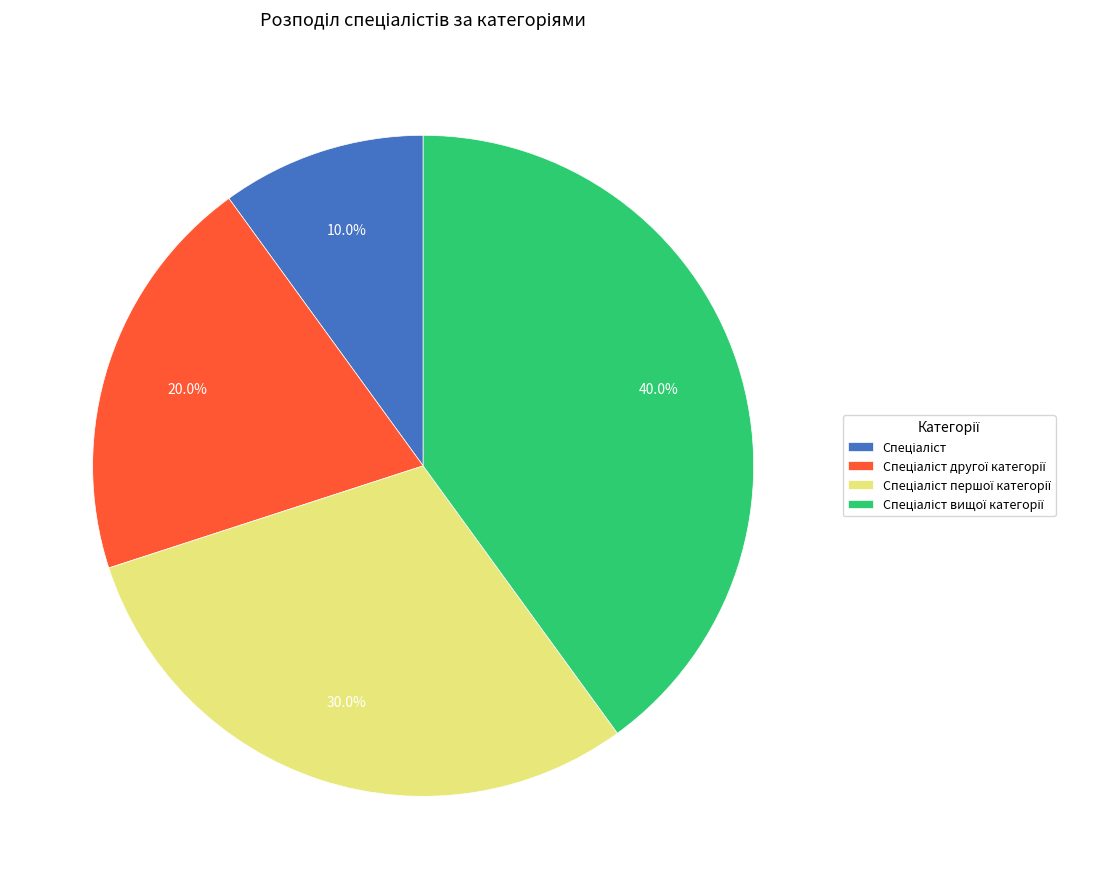

Does any single category account for the majority?

No